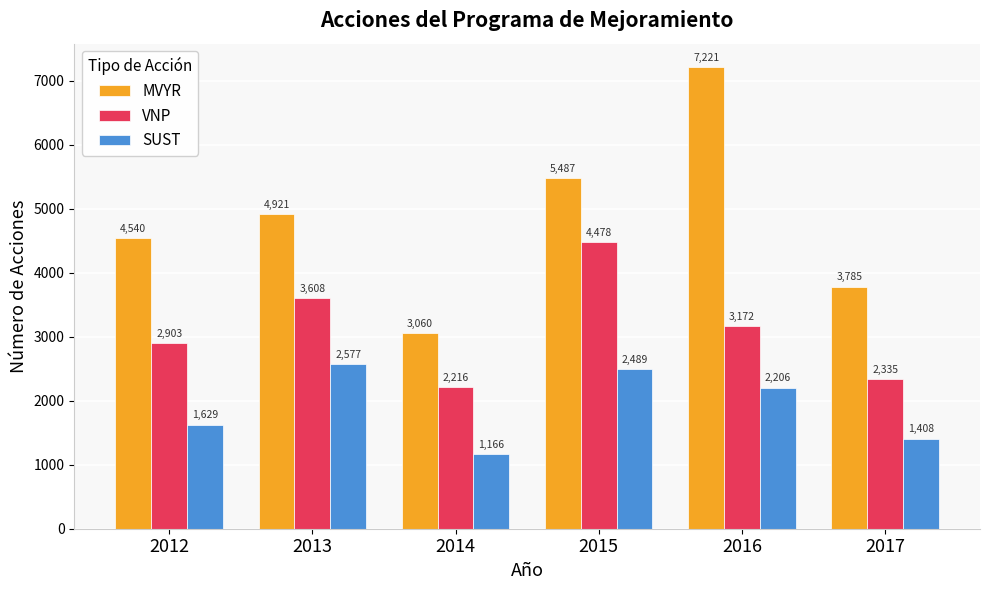

What are all the series names shown in the legend?

MVYR, VNP, SUST